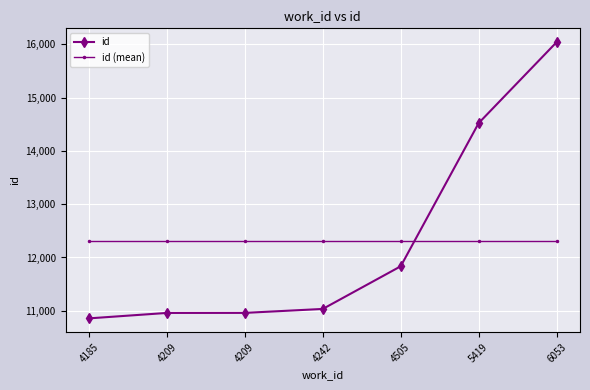

What are all the series names shown in the legend?

id, id (mean)